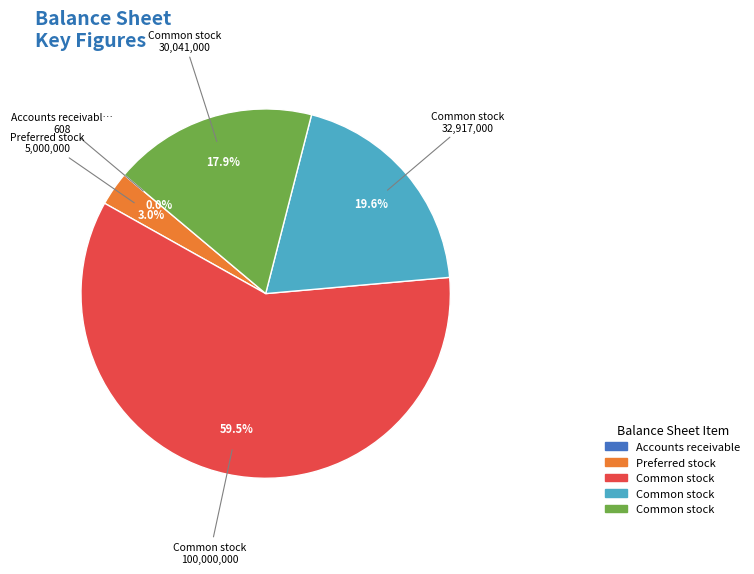

Is there a majority slice in this chart?

Yes